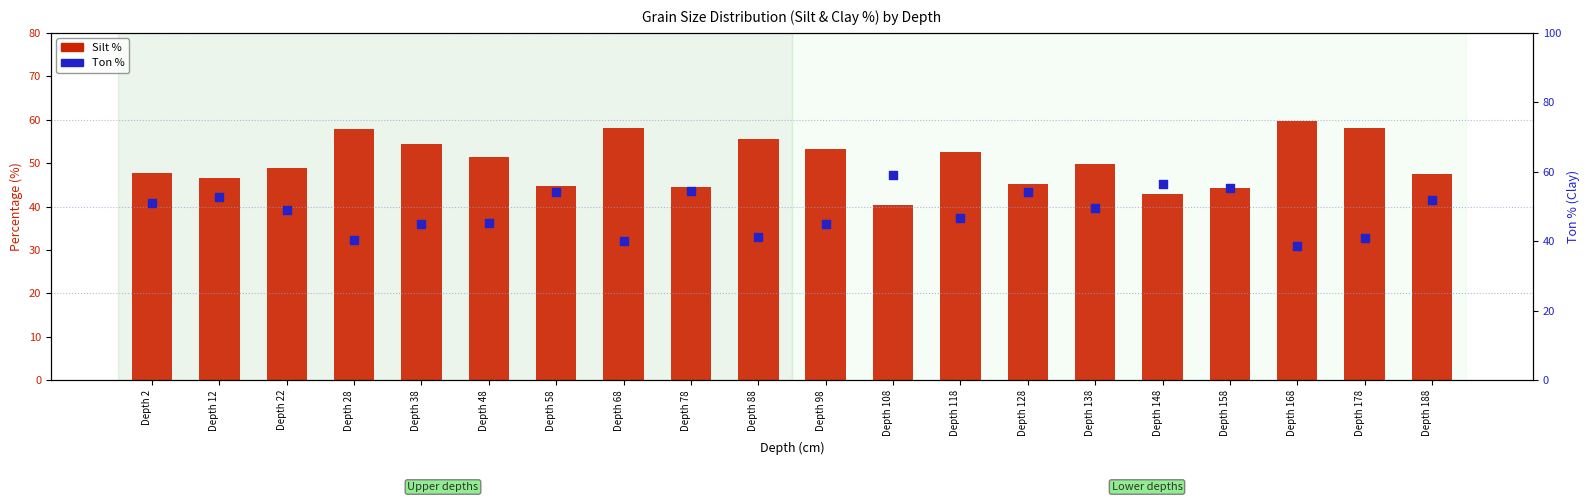

Which series has the widest spread of Y values?

Ton %